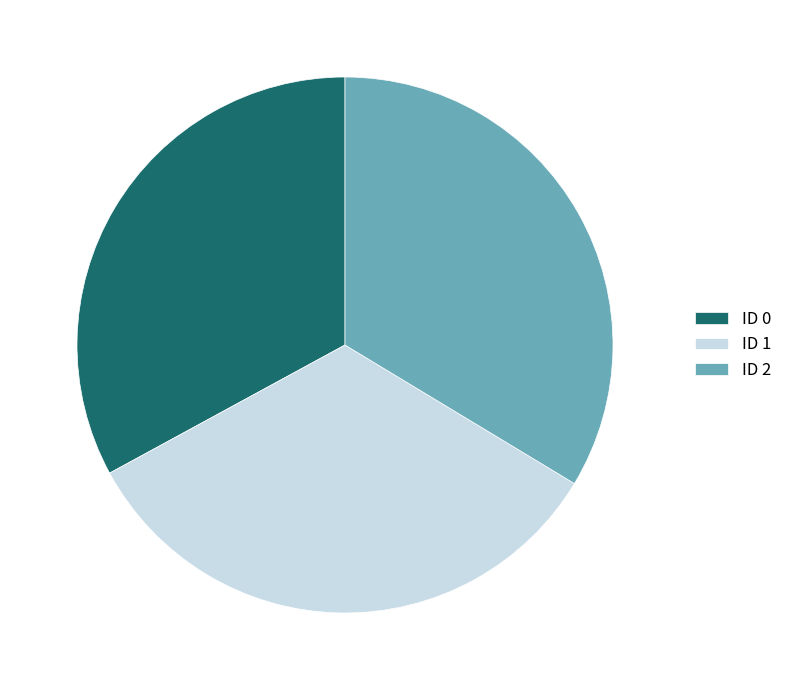

Is the sum of ID 2 and ID 1 greater than half?

Yes